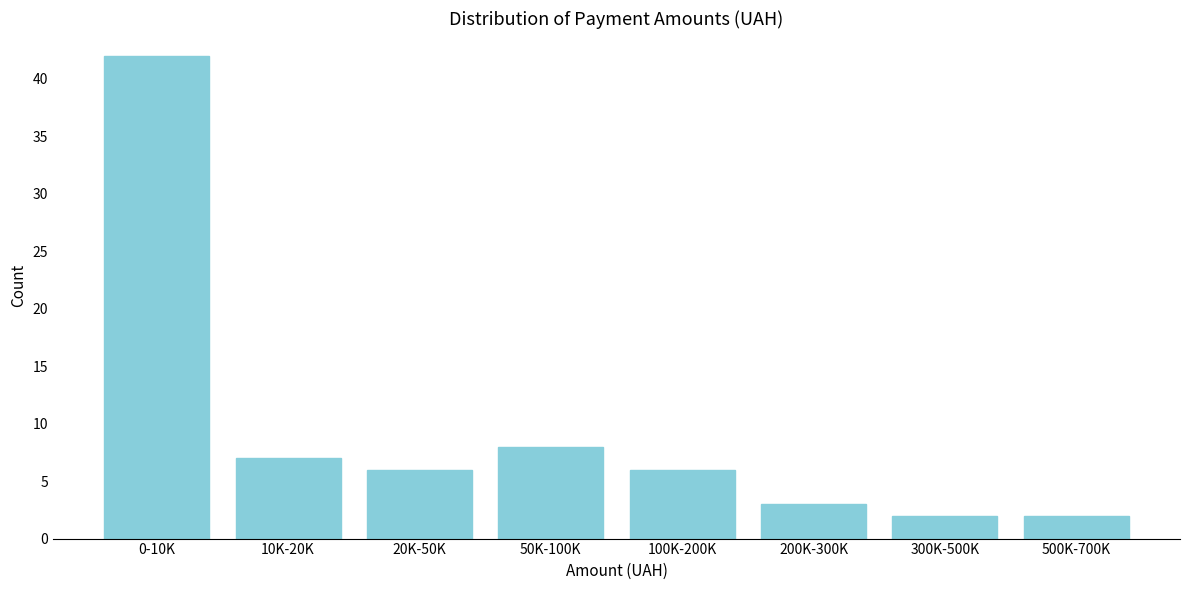

Reading right to left, what are all the values shown in this chart?

2	2	3	6	8	6	7	42